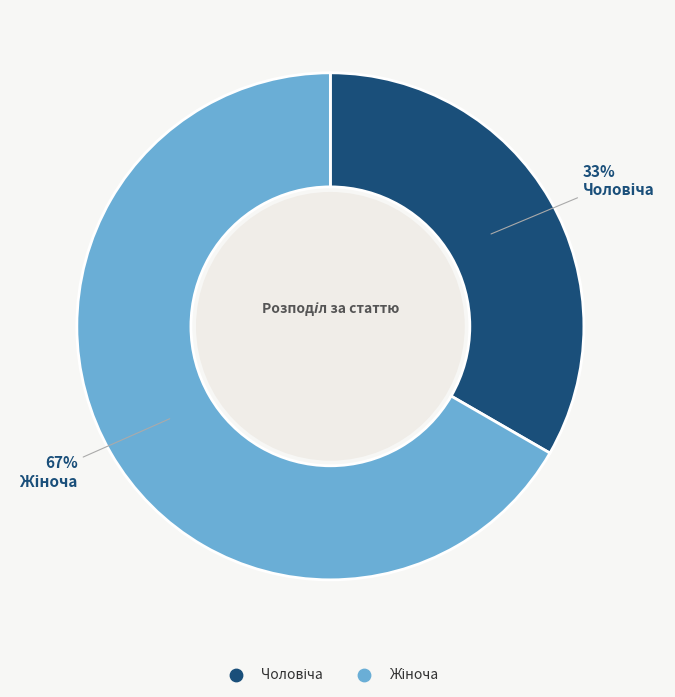

To the nearest percent, what is the average slice percentage?

50%